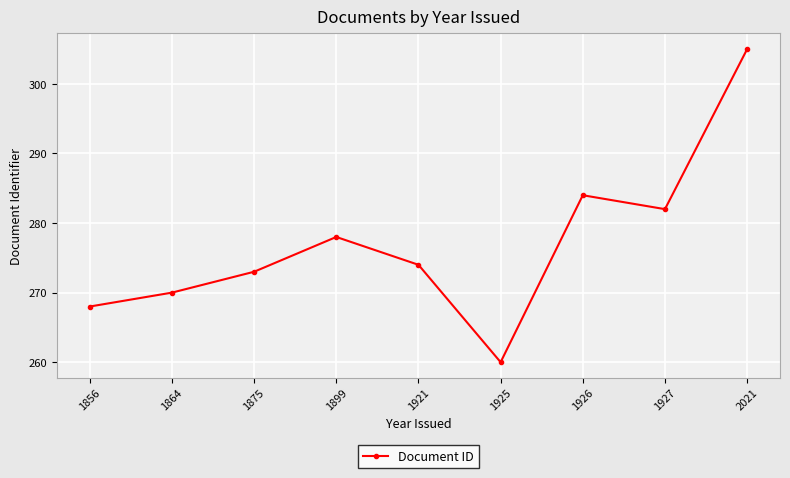

Reading left to right, what are all the values shown in this chart?

1856=268	1864=270	1875=273	1899=278	1921=274	1925=260	1926=284	1927=282	2021=305